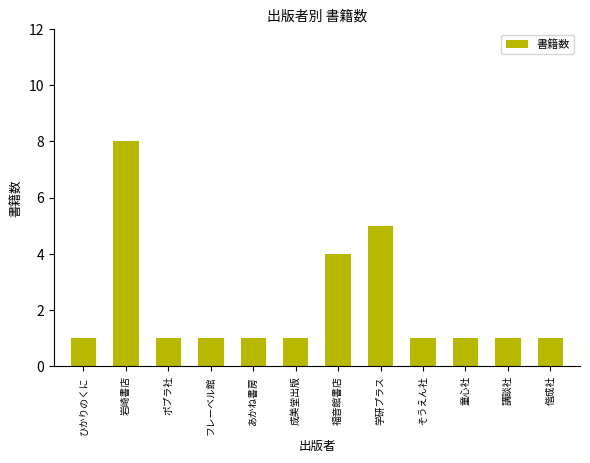

What is the difference between the maximum and second lowest values?

7